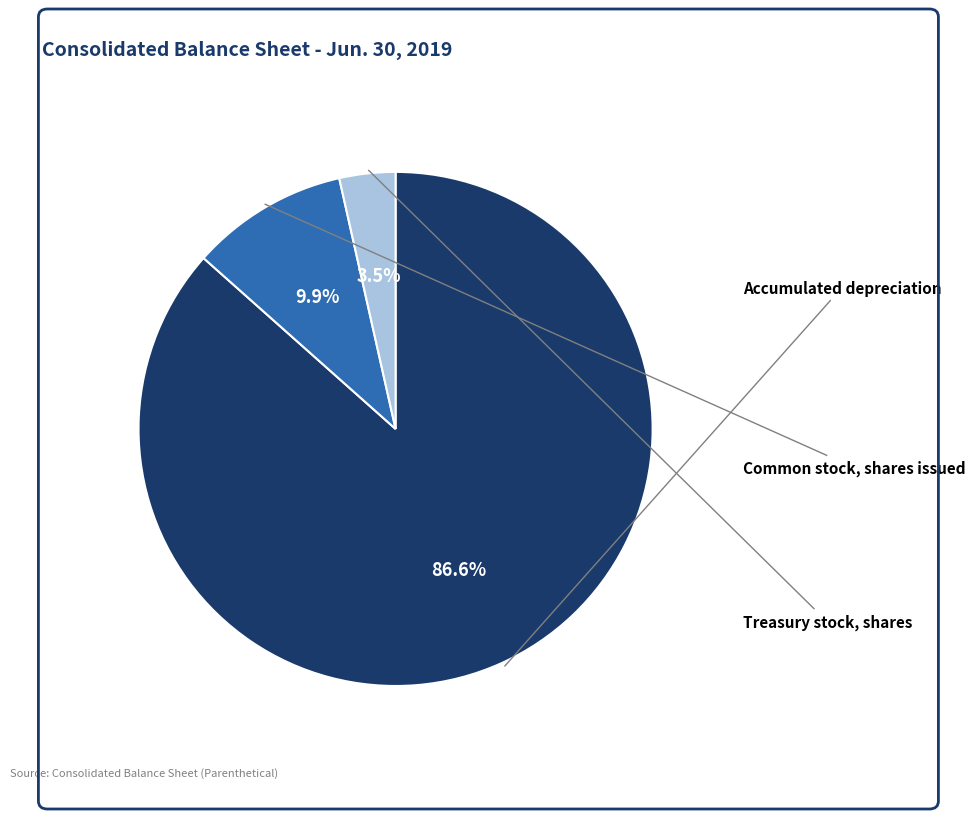

Is there a majority slice in this chart?

Yes